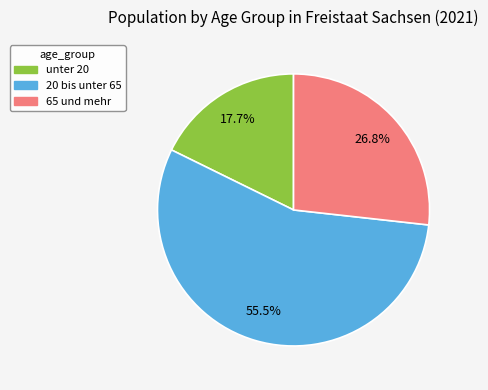

To the nearest percent, what is the difference between the unter 20 and 20 bis unter 65 slice percentages?

38%